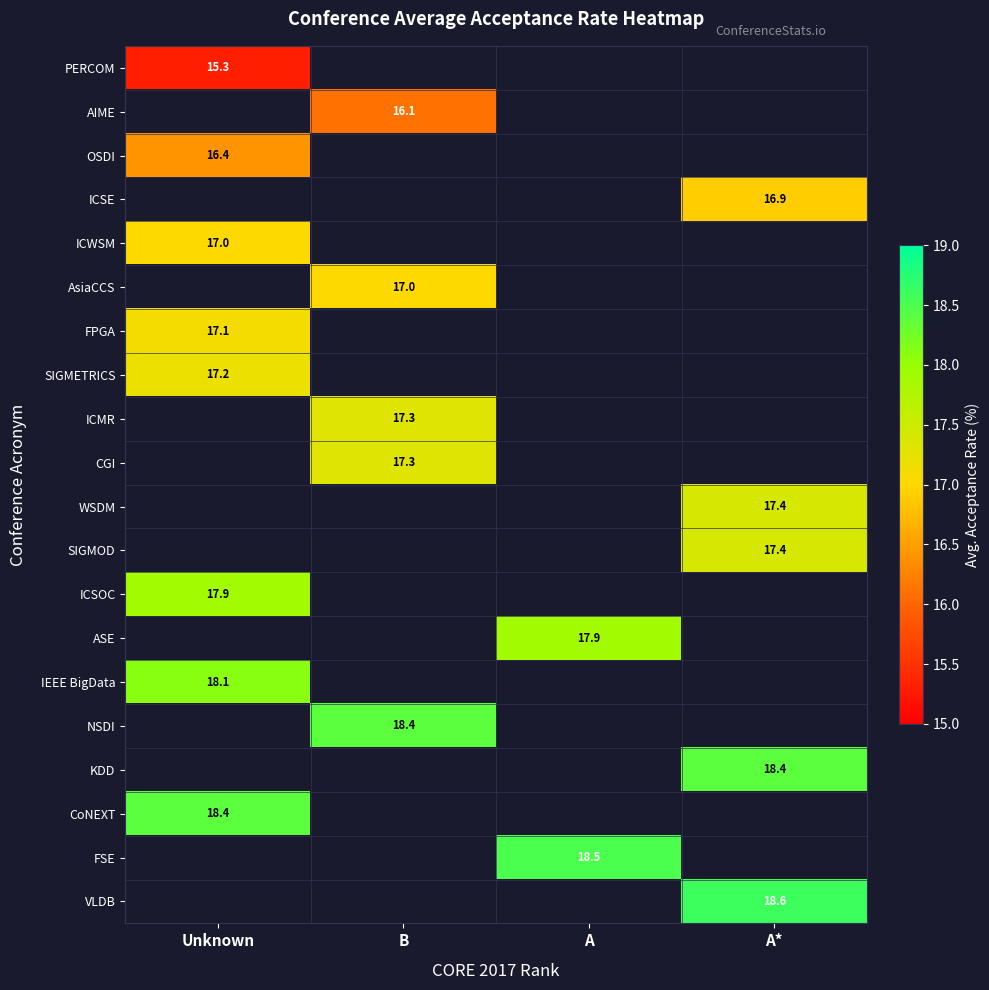

Which category has the lowest value across all series?

Unknown